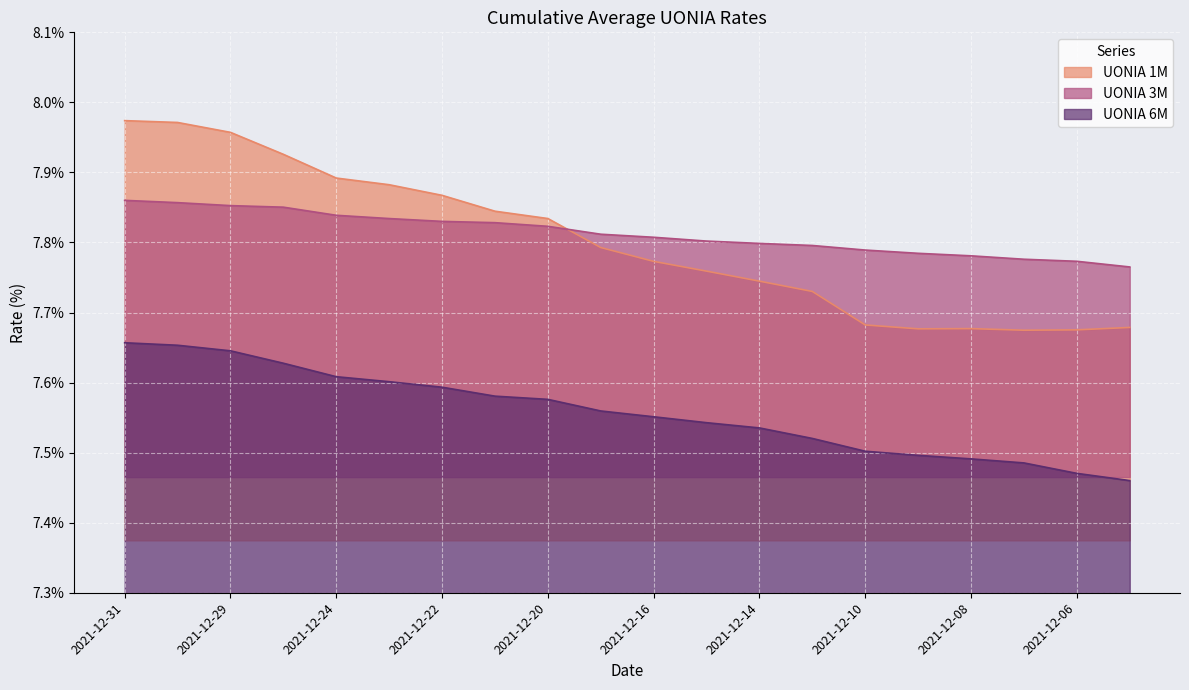

What is the lowest value of the UONIA 3M series?

7.8